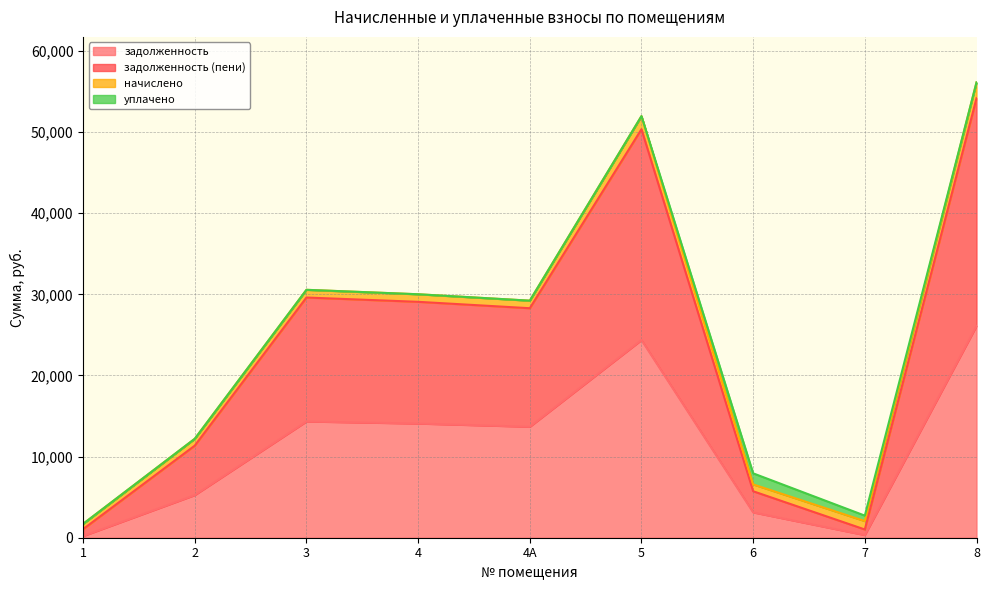

The задолженность (пени) series shows 50354.9 at 5. True or false?

True